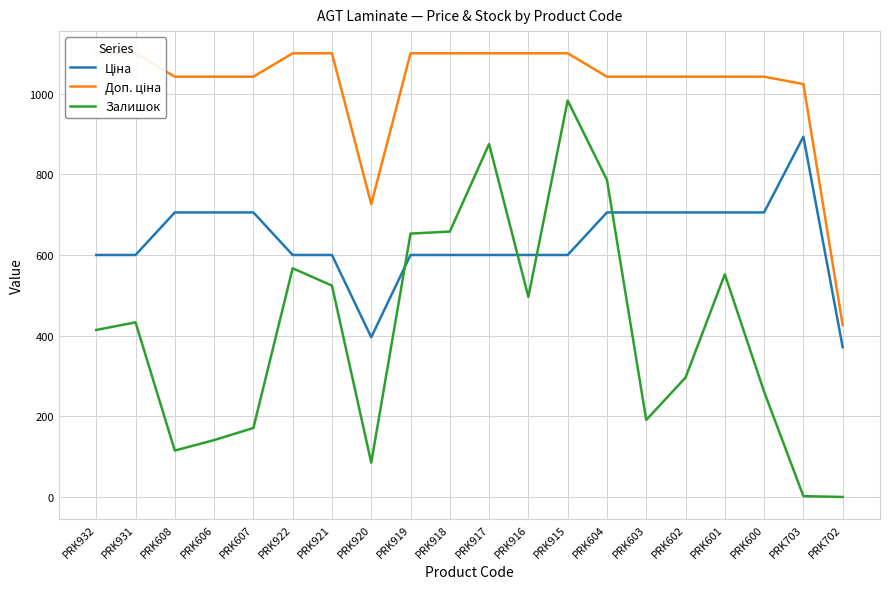

Where is the first local minimum for Залишок?

PRK608